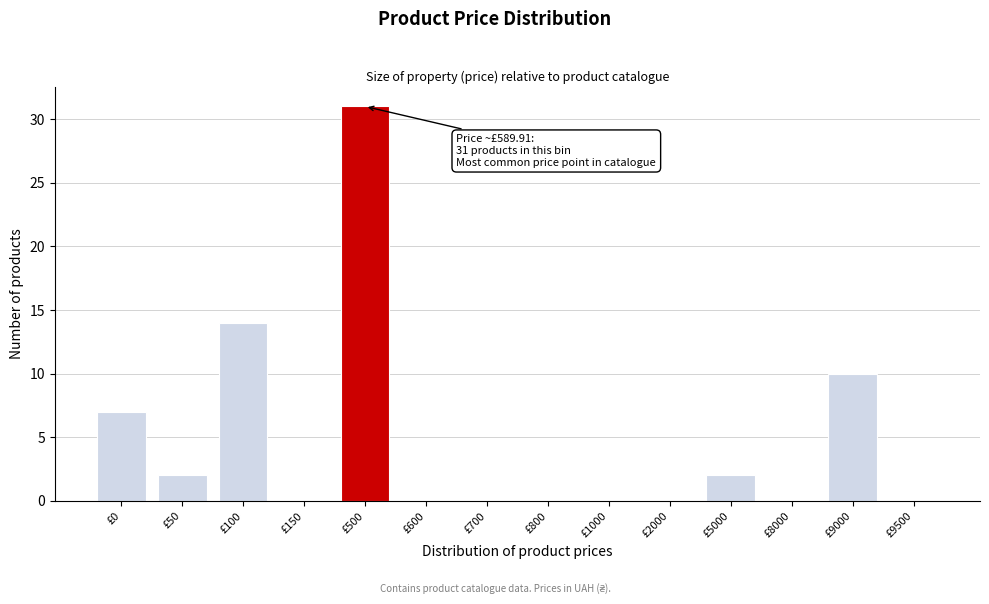

Reading left to right, what are all the values shown in this chart?

£0=7	£50=2	£100=14	£150=0	£500=31	£600=0	£700=0	£800=0	£1000=0	£2000=0	£5000=2	£8000=0	£9000=10	£9500=0